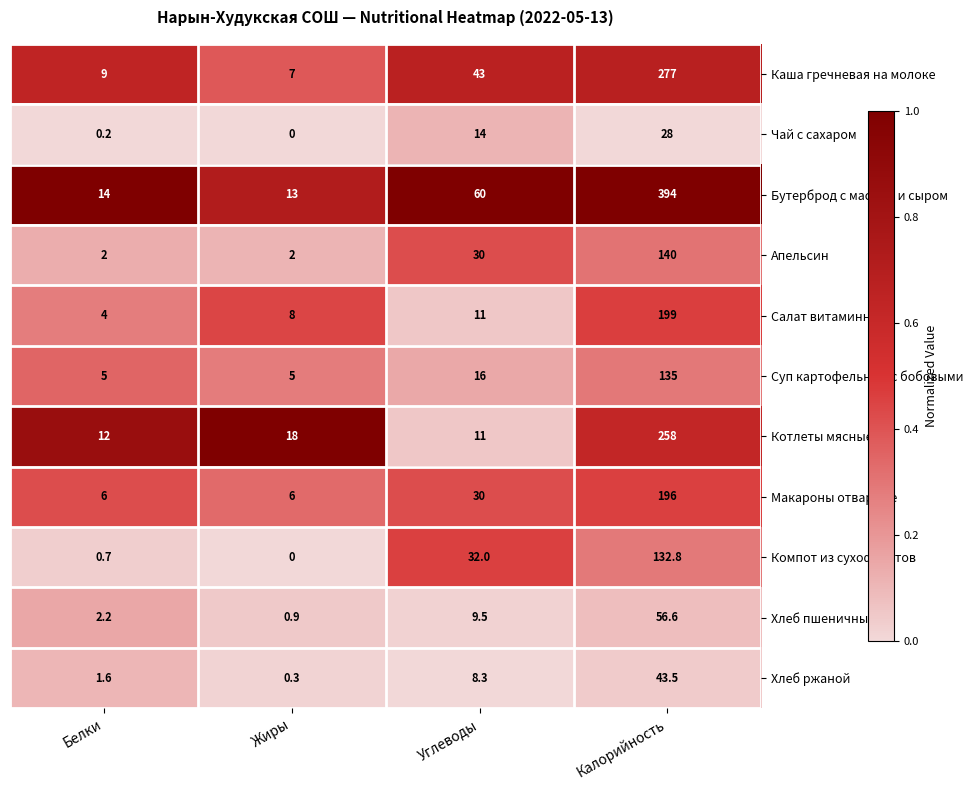

Between Белки and Жиры, which series saw the biggest shift?

Котлеты мясные